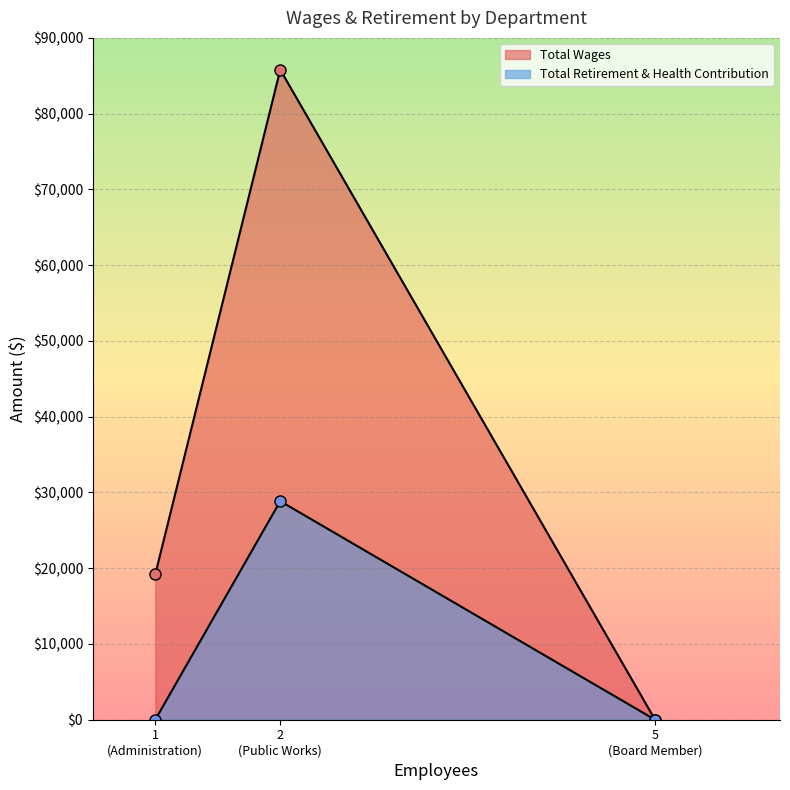

At which label does Total Retirement & Health Contribution reach its minimum?

Administration